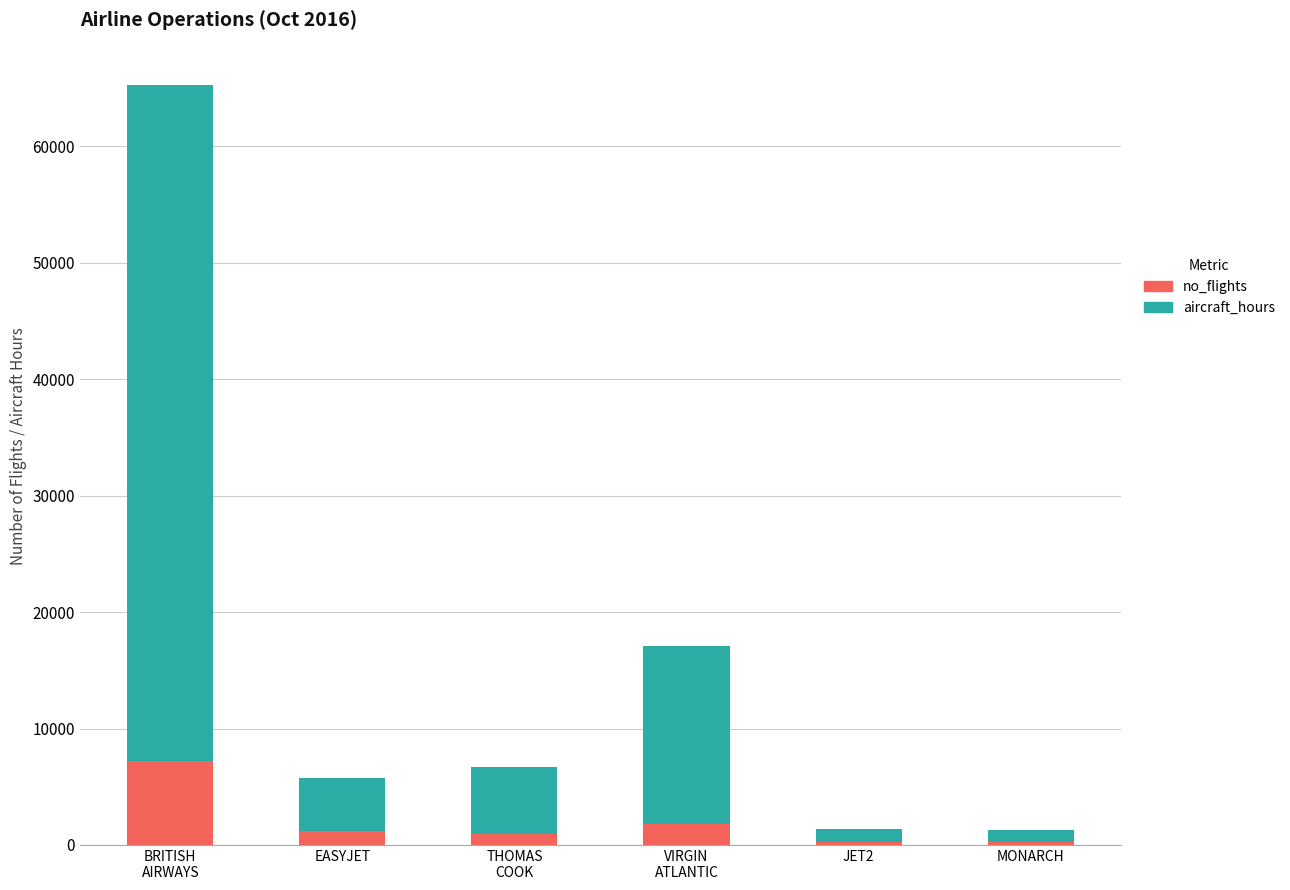

What is the highest value of the no_flights series?

7214